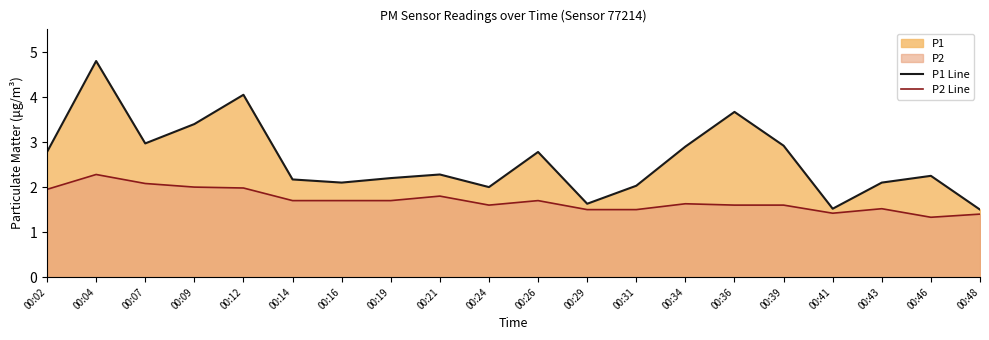

Rank the series by their maximum value, from lowest to highest.

P2 Line, P1 Line